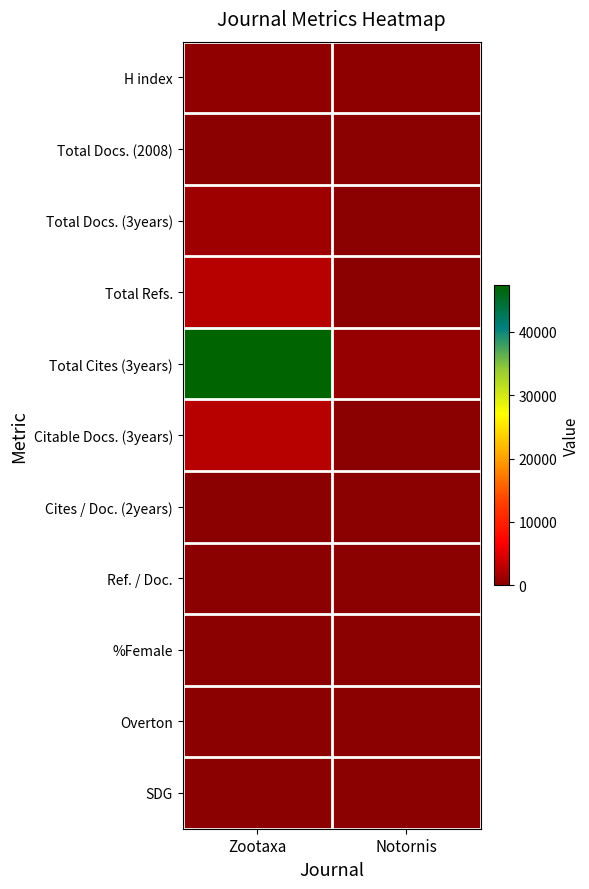

Rank the series by their maximum value, from highest to lowest.

Total Cites (3years), Total Refs., Citable Docs. (3years), Total Docs. (3years), H index, Total Docs. (2008), Overton, Ref. / Doc., %Female, SDG, Cites / Doc. (2years)